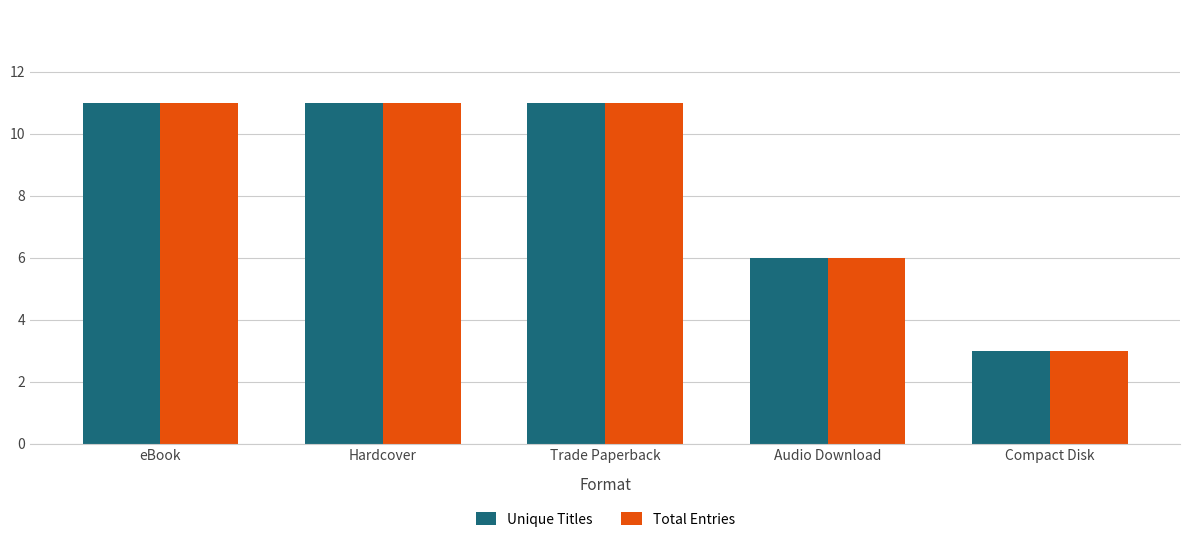

What are all the series names shown in the legend?

Unique Titles, Total Entries